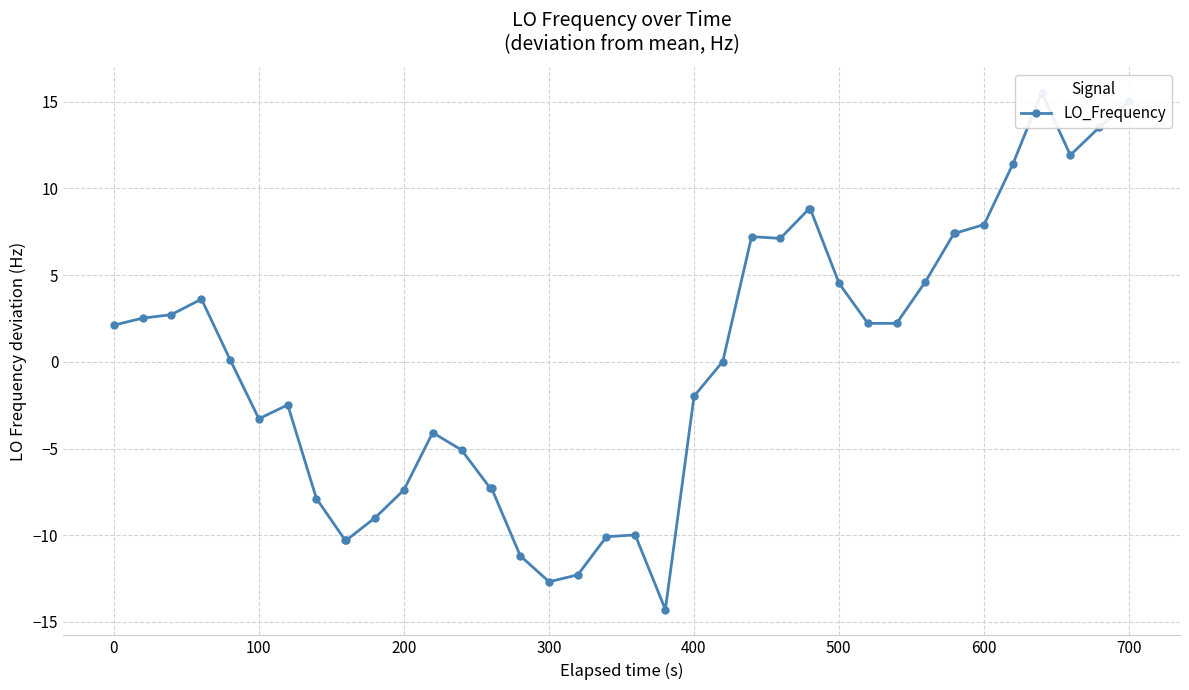

Reading left to right, transcribe all the data shown in this chart.

2.1	2.5	2.7	3.6	0.1	-3.3	-2.5	-7.9	-10.3	-10.3	-9.0	-7.4	-4.1	-5.1	-7.3	-7.3	-11.2	-12.7	-12.3	-10.1	-10.0	-14.3	-2.0	0.0	7.2	7.1	8.8	8.8	4.5	2.2	2.2	4.6	7.4	7.4	7.9	11.4	15.5	11.9	13.5	15.0